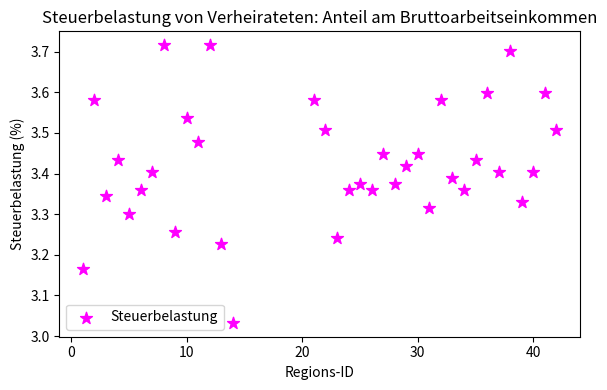

What is the range of Y values (max minus min)?

0.7